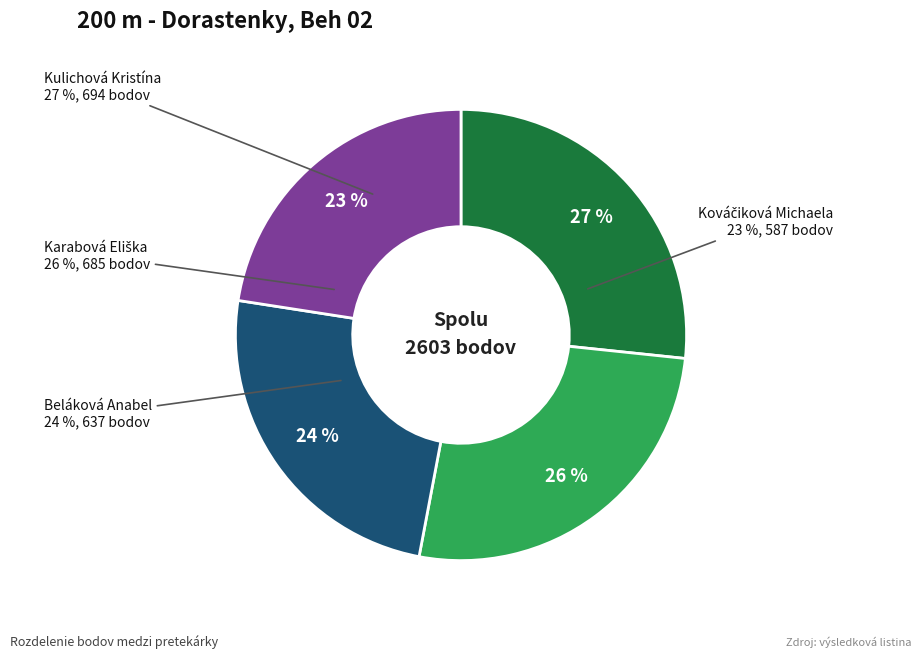

Which category has the smallest portion of the pie?

Kováčiková Michaela